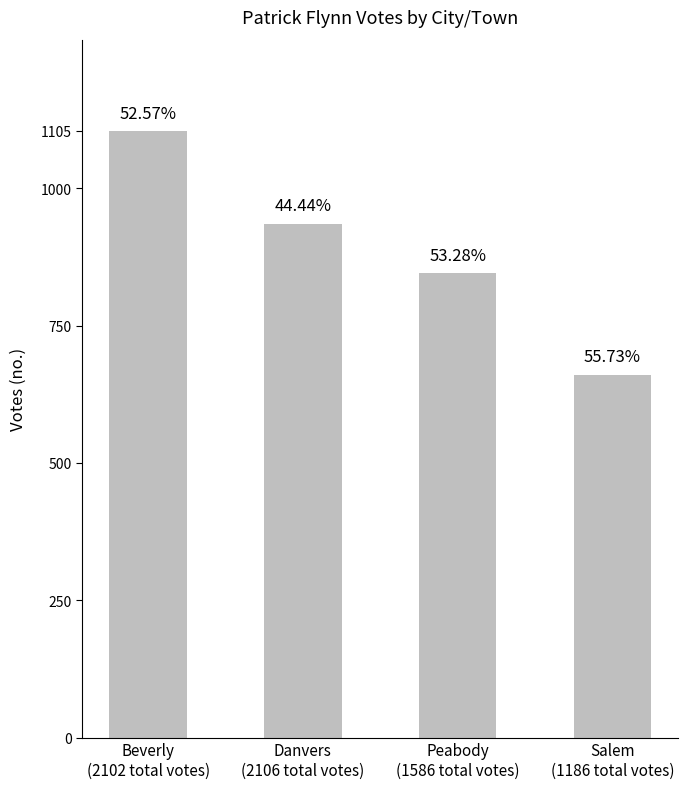

Are the bars horizontal?

No